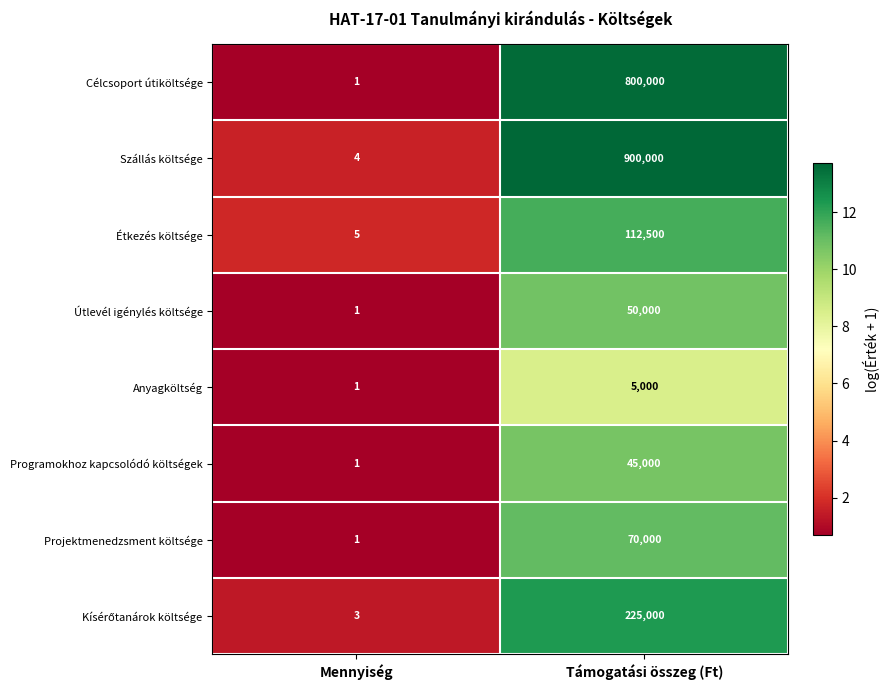

What is the smallest value displayed?

1